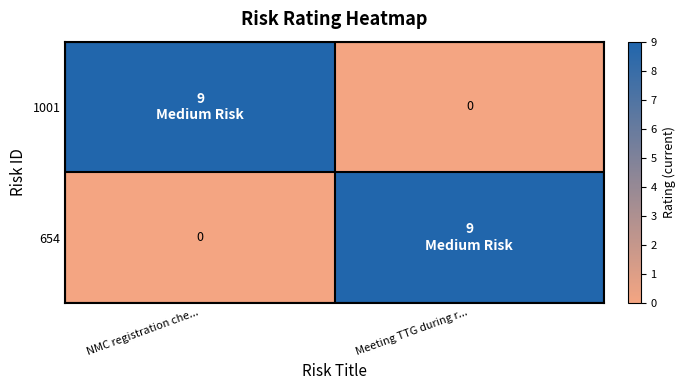

What is the maximum value shown in the chart?

9